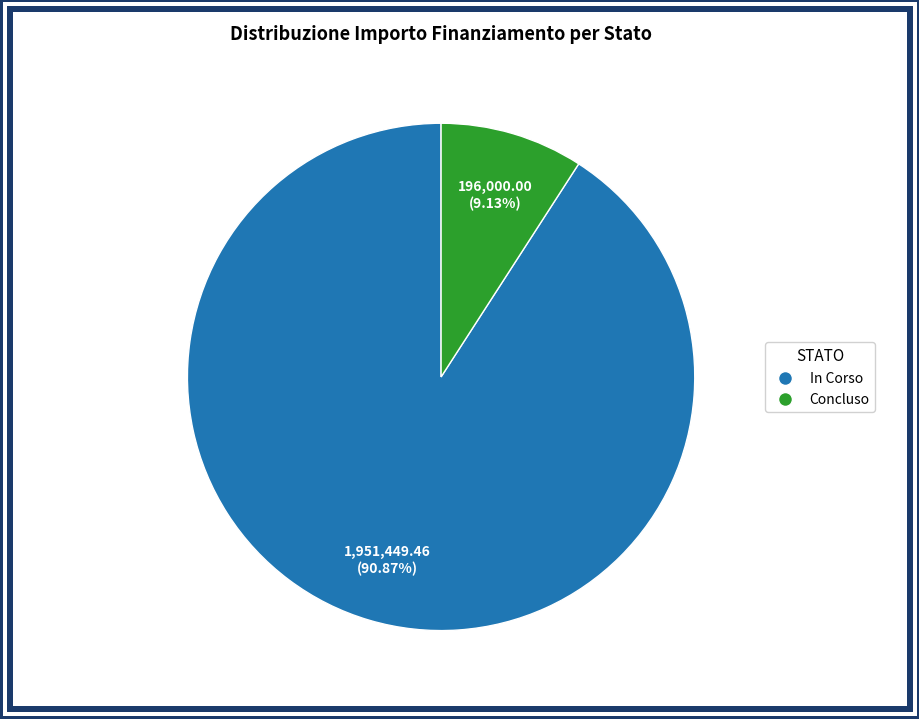

Does any single category account for the majority?

Yes